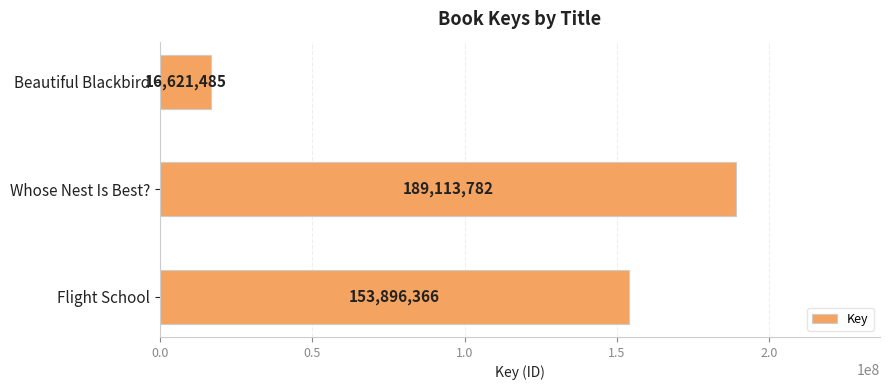

Where is the data nearest to the value 102867633?

Flight School